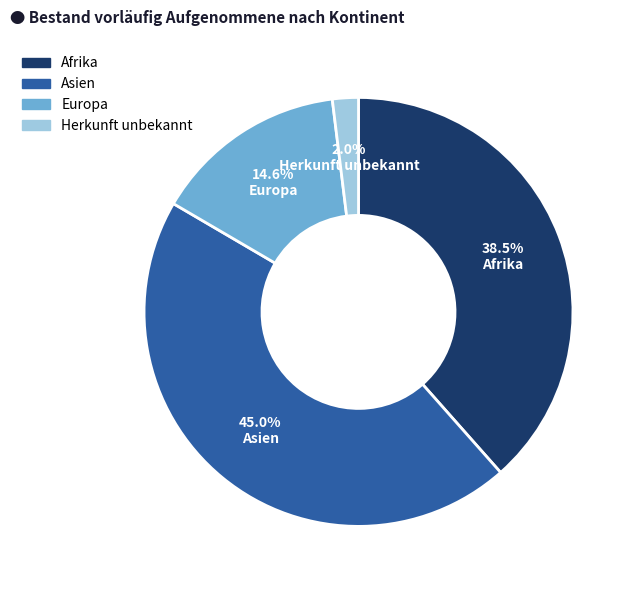

Count the number of slices in the pie.

4